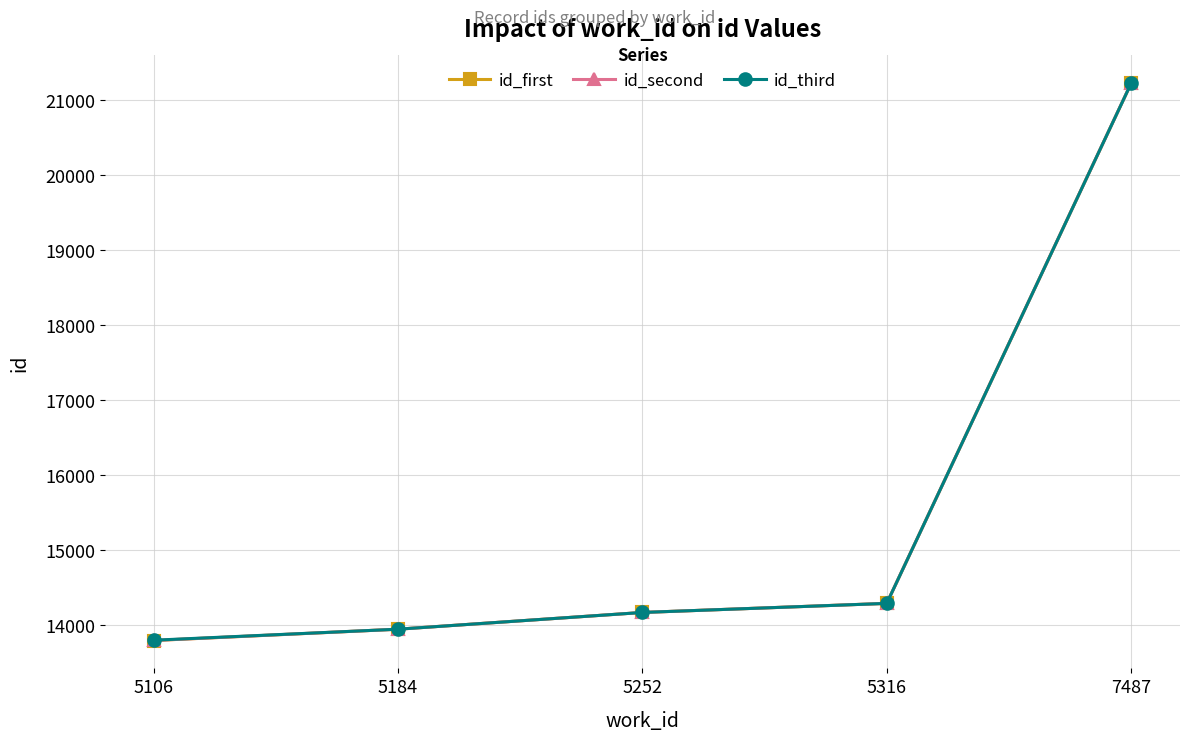

The id_third series shows 21224 at 7487. True or false?

True